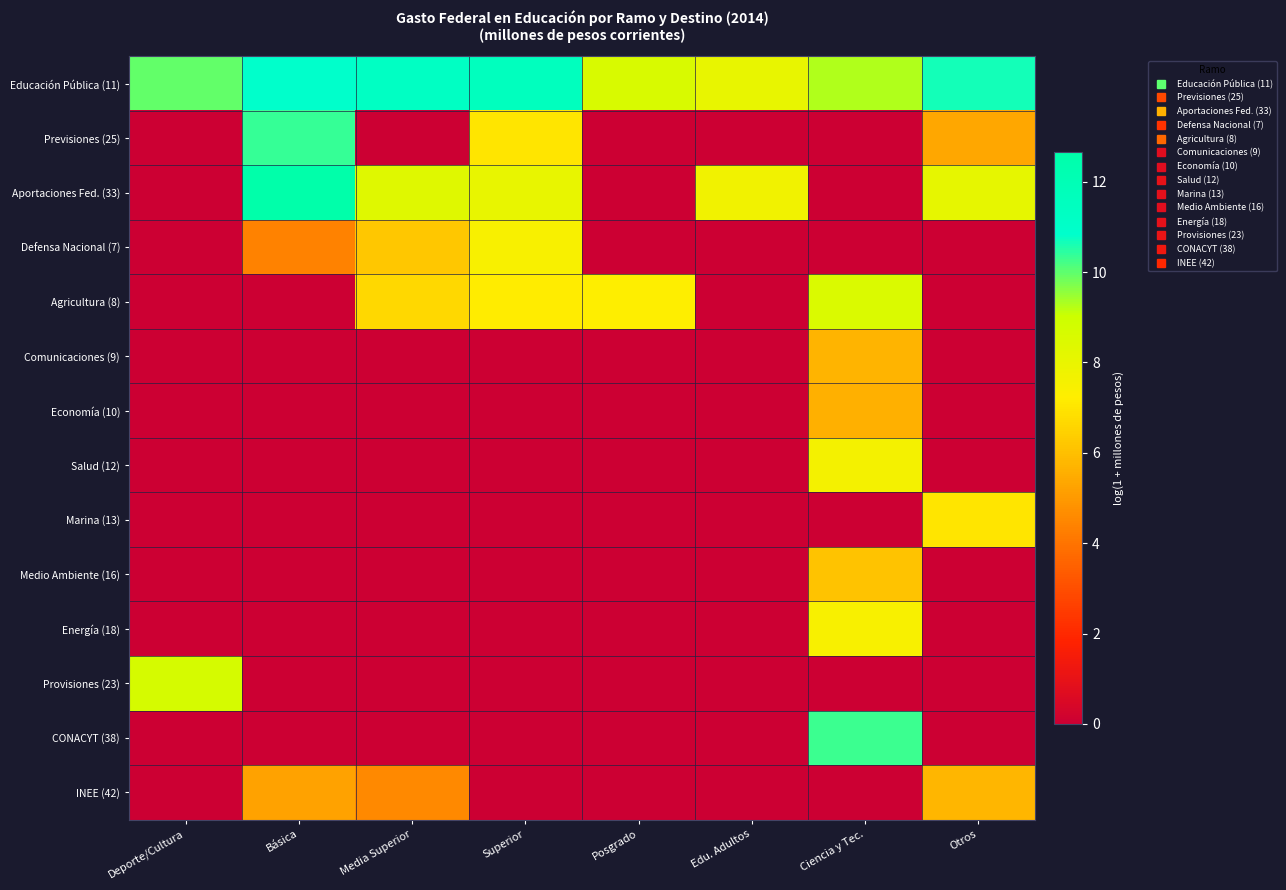

Reading left to right, extract all data points from this chart.

Educación Pública (11): Deporte/Cultura=10.0	Básica=10.9	Media Superior=11.3	Superior=11.6	Posgrado=8.6	Edu. Adultos=8.1	Ciencia y Tec.=9.3	Otros=10.7
Previsiones (25): Deporte/Cultura=0.0	Básica=10.4	Media Superior=0.0	Superior=7.0	Posgrado=0.0	Edu. Adultos=0.0	Ciencia y Tec.=0.0	Otros=5.4
Aportaciones Fed. (33): Deporte/Cultura=0.0	Básica=12.7	Media Superior=8.3	Superior=8.1	Posgrado=0.0	Edu. Adultos=7.7	Ciencia y Tec.=0.0	Otros=8.1
Defensa Nacional (7): Deporte/Cultura=0.0	Básica=4.4	Media Superior=6.2	Superior=7.5	Posgrado=0.0	Edu. Adultos=0.0	Ciencia y Tec.=0.0	Otros=0.0
Agricultura (8): Deporte/Cultura=0.0	Básica=0.0	Media Superior=6.7	Superior=7.2	Posgrado=7.2	Edu. Adultos=0.0	Ciencia y Tec.=8.5	Otros=0.0
Comunicaciones (9): Deporte/Cultura=0.0	Básica=0.0	Media Superior=0.0	Superior=0.0	Posgrado=0.0	Edu. Adultos=0.0	Ciencia y Tec.=5.7	Otros=0.0
Economía (10): Deporte/Cultura=0.0	Básica=0.0	Media Superior=0.0	Superior=0.0	Posgrado=0.0	Edu. Adultos=0.0	Ciencia y Tec.=5.6	Otros=0.0
Salud (12): Deporte/Cultura=0.0	Básica=0.0	Media Superior=0.0	Superior=0.0	Posgrado=0.0	Edu. Adultos=0.0	Ciencia y Tec.=7.6	Otros=0.0
Marina (13): Deporte/Cultura=0.0	Básica=0.0	Media Superior=0.0	Superior=0.0	Posgrado=0.0	Edu. Adultos=0.0	Ciencia y Tec.=0.0	Otros=7.0
Medio Ambiente (16): Deporte/Cultura=0.0	Básica=0.0	Media Superior=0.0	Superior=0.0	Posgrado=0.0	Edu. Adultos=0.0	Ciencia y Tec.=6.1	Otros=0.0
Energía (18): Deporte/Cultura=0.0	Básica=0.0	Media Superior=0.0	Superior=0.0	Posgrado=0.0	Edu. Adultos=0.0	Ciencia y Tec.=7.4	Otros=0.0
Provisiones (23): Deporte/Cultura=8.7	Básica=0.0	Media Superior=0.0	Superior=0.0	Posgrado=0.0	Edu. Adultos=0.0	Ciencia y Tec.=0.0	Otros=0.0
CONACYT (38): Deporte/Cultura=0.0	Básica=0.0	Media Superior=0.0	Superior=0.0	Posgrado=0.0	Edu. Adultos=0.0	Ciencia y Tec.=10.3	Otros=0.0
INEE (42): Deporte/Cultura=0.0	Básica=5.2	Media Superior=4.6	Superior=0.0	Posgrado=0.0	Edu. Adultos=0.0	Ciencia y Tec.=0.0	Otros=5.7